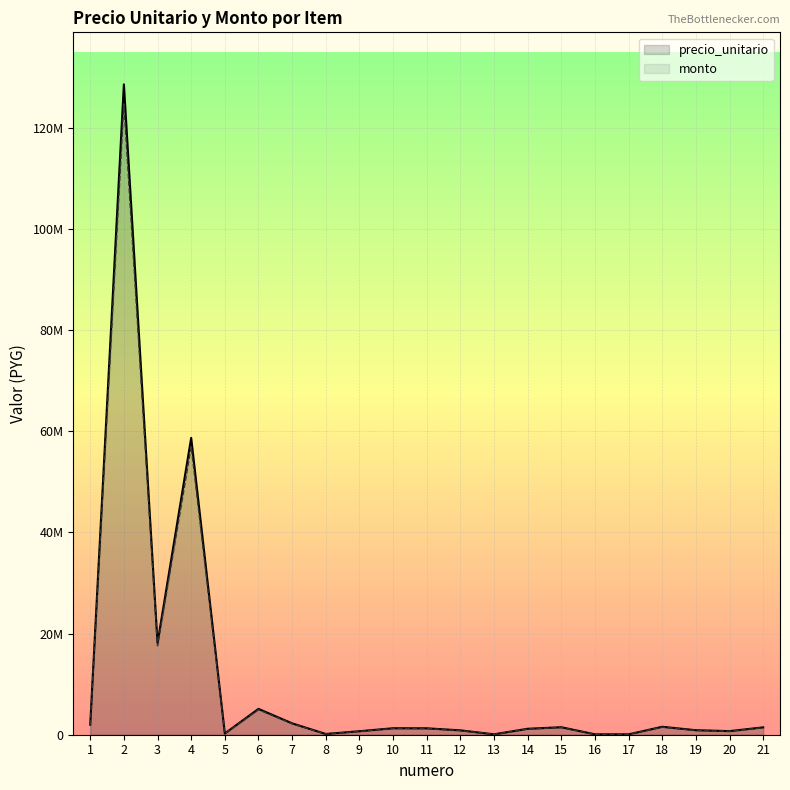

List the series in order of their overall mean, lowest first.

monto, precio_unitario